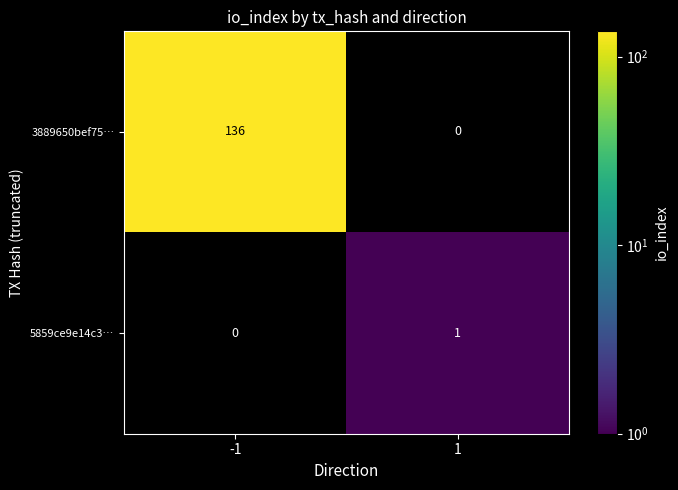

Which series has the widest spread of values?

3889650bef75…